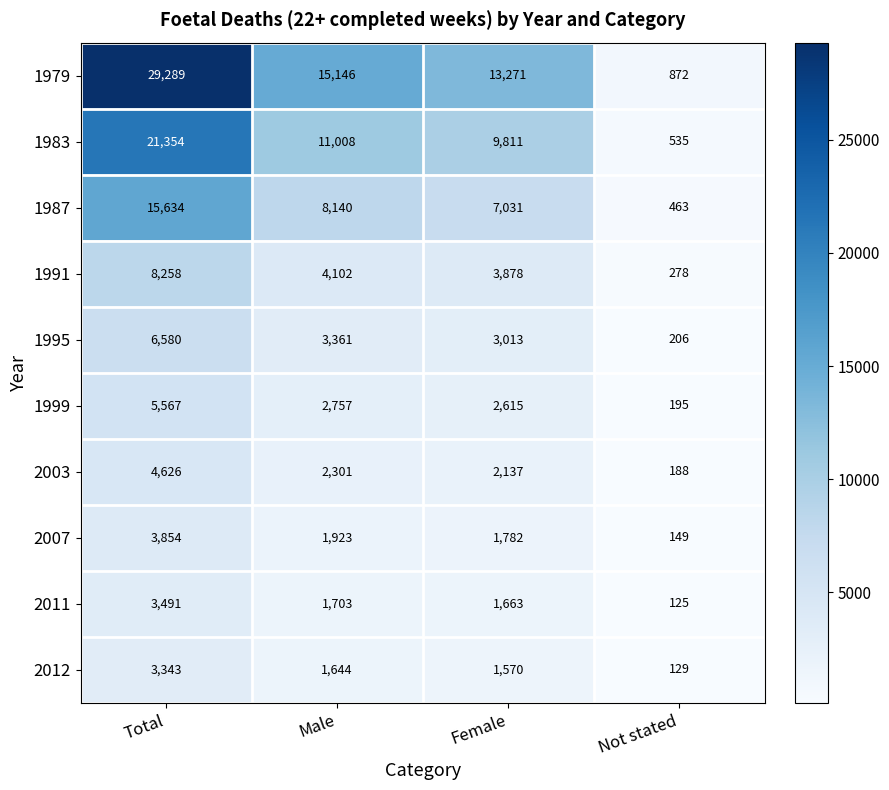

True or false: 1987 has a value of 11206 at Male.

False